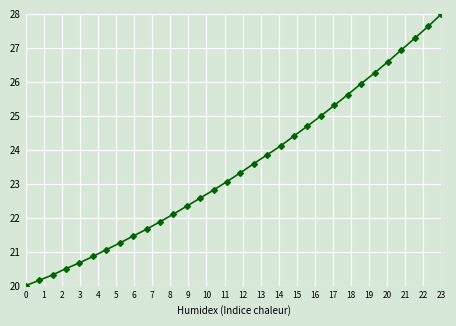

What is the value of the 16th point from the left?

23.1